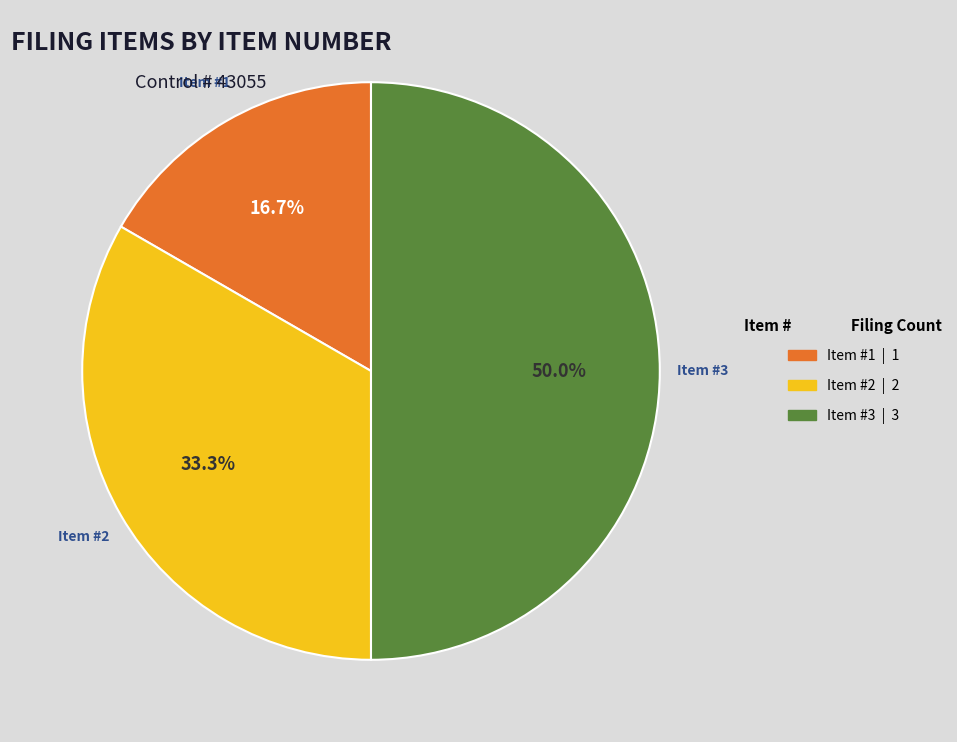

To the nearest percent, what is the combined percentage of Item #2 and Item #1?

50%